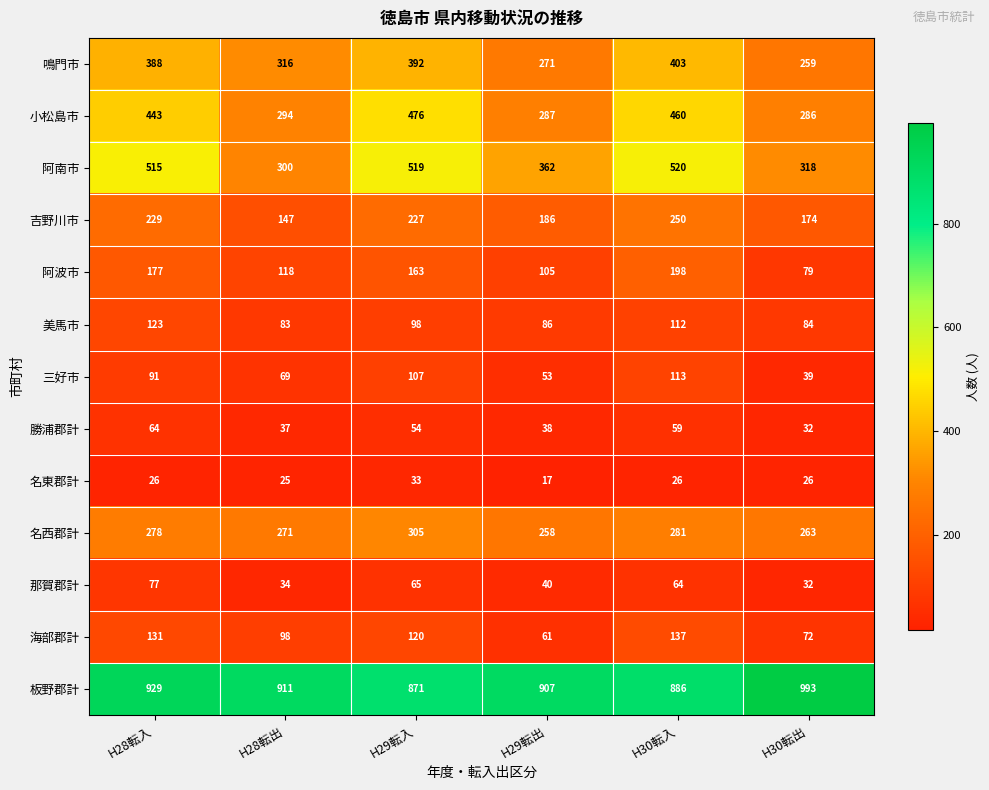

What is the maximum value shown in the chart?

993